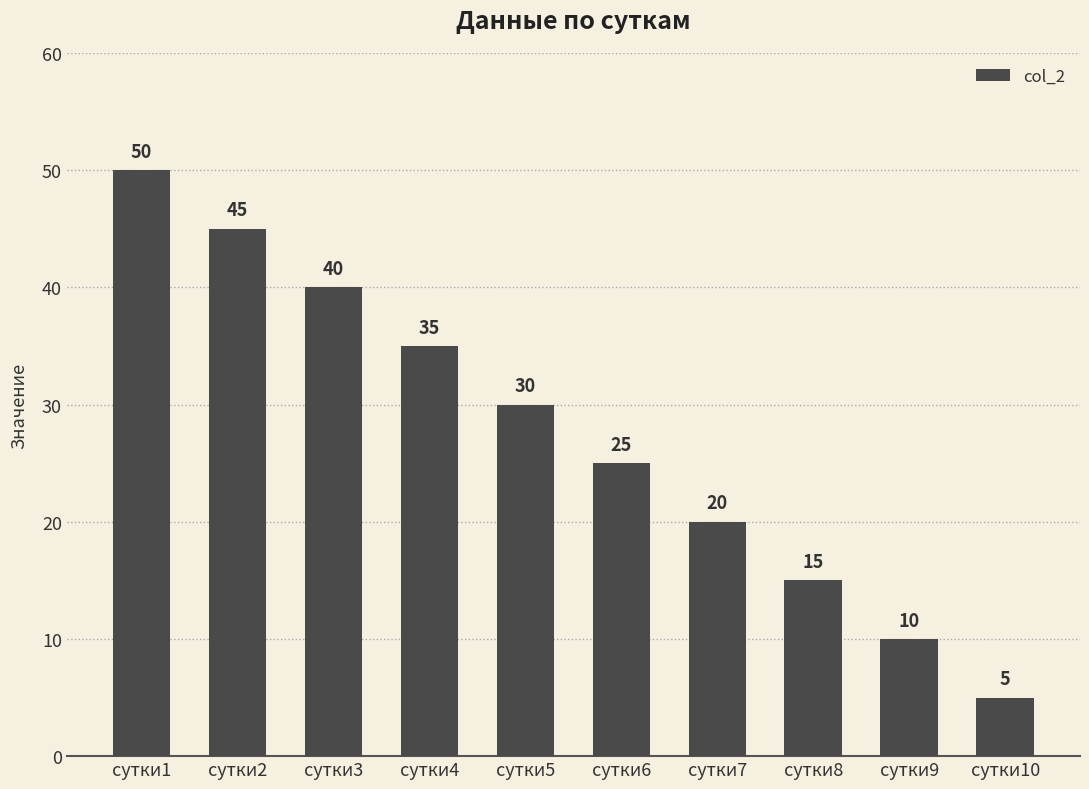

What is the smallest value displayed?

5